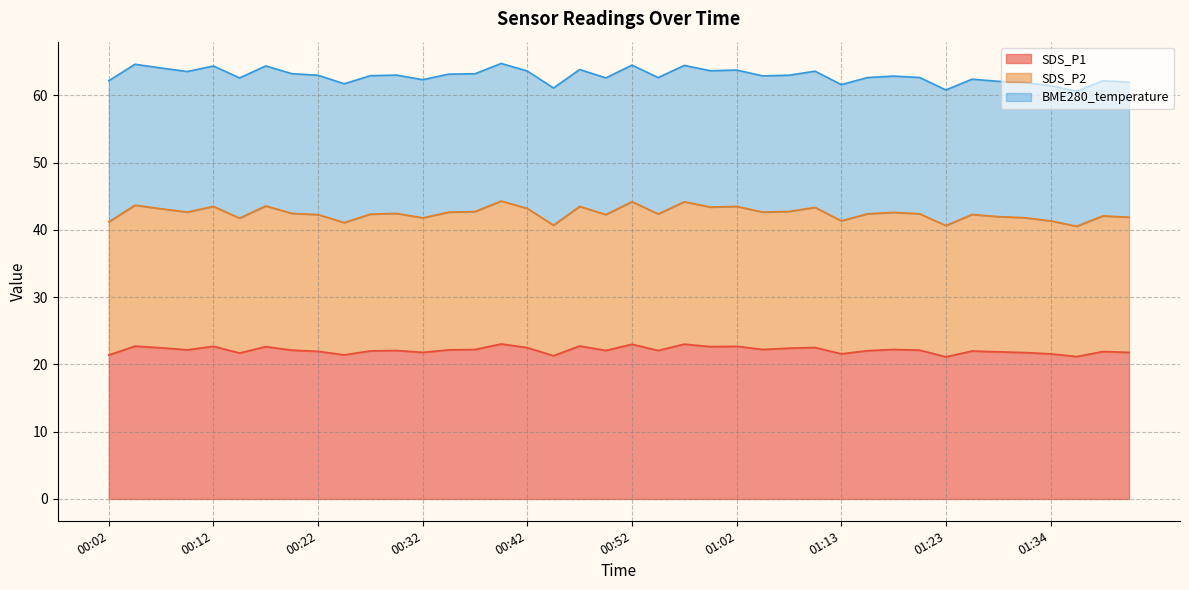

Which category has the lowest value across all series?

01:23